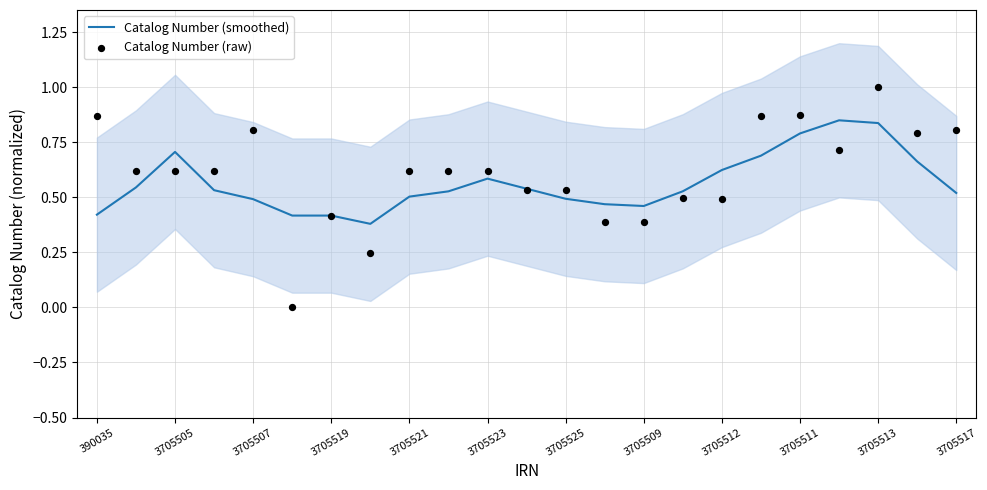

The value of Catalog Number (smoothed) at 3705505 is 1.2. True or false?

False